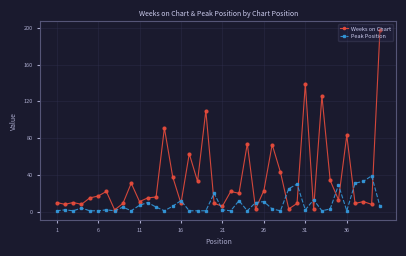

Which series has the widest spread of values?

Weeks on Chart